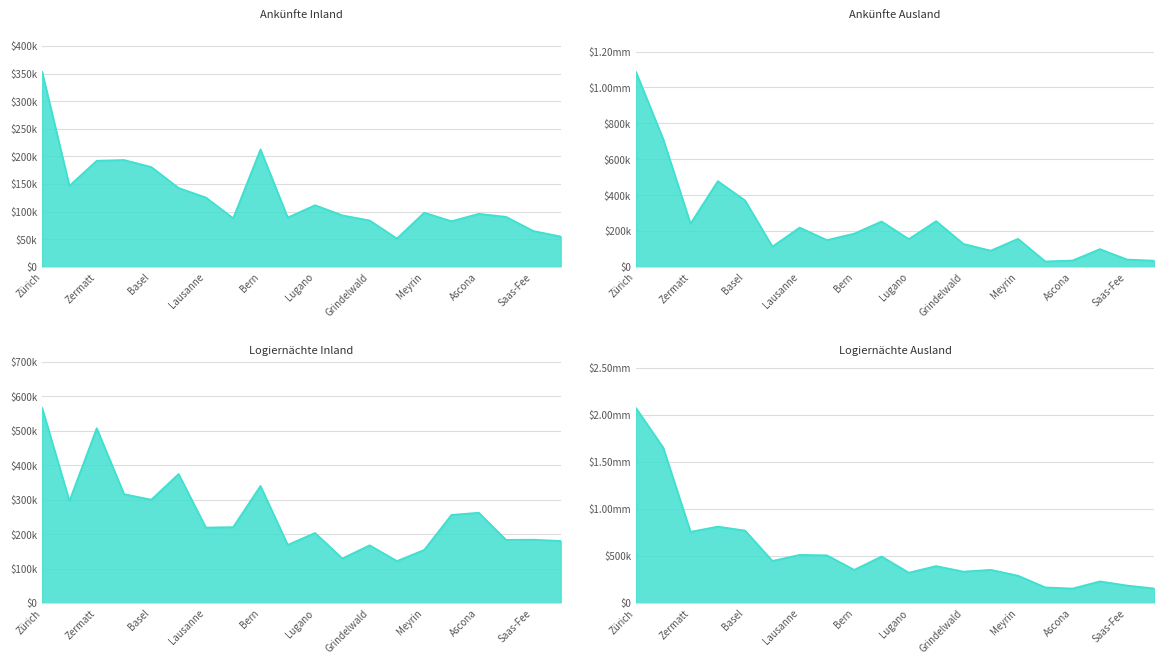

What position from the left is Genève?

2